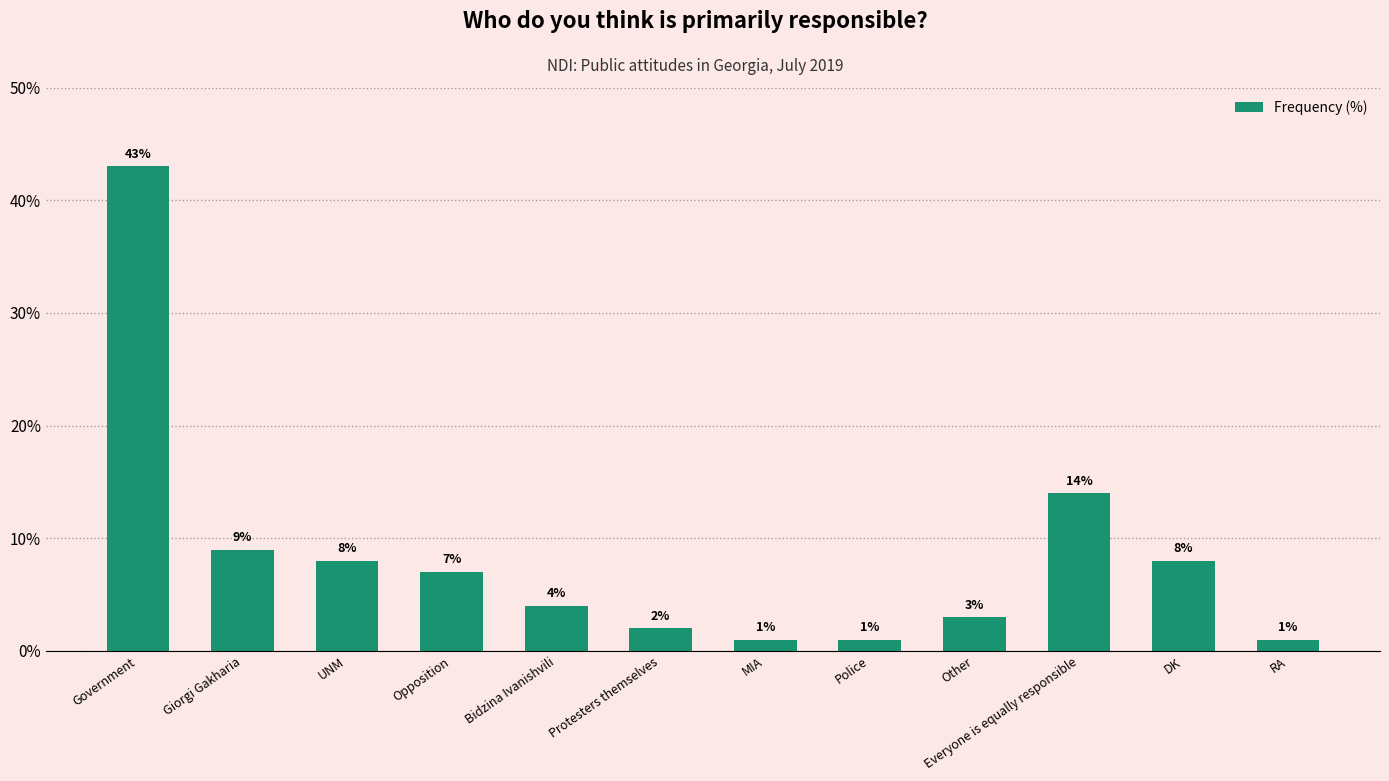

Between Other and Bidzina Ivanishvili, which is larger?

Bidzina Ivanishvili